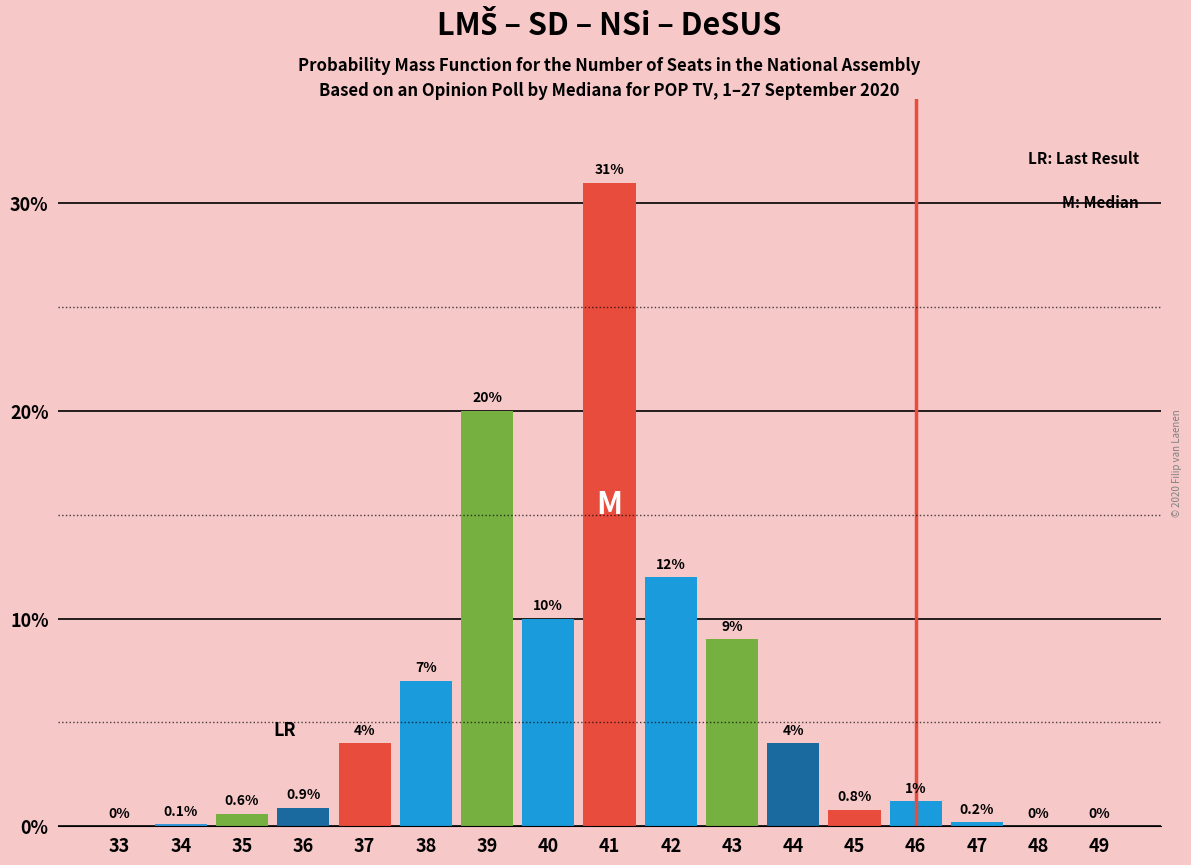

Reading right to left, list all the values displayed in this chart.

49=0.0	48=0.0	47=0.2	46=1.2	45=0.8	44=4.0	43=9.0	42=12.0	41=31.0	40=10.0	39=20.0	38=7.0	37=4.0	36=0.9	35=0.6	34=0.1	33=0.0